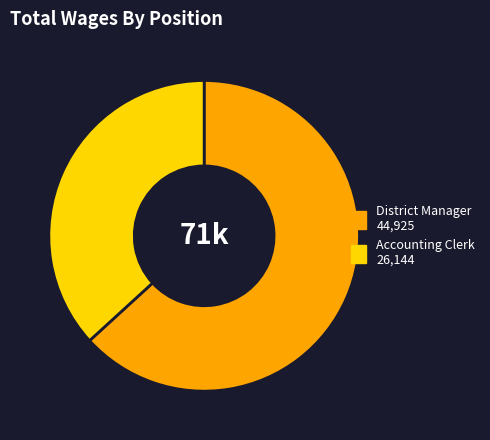

Which category has the smallest portion of the pie?

Accounting Clerk